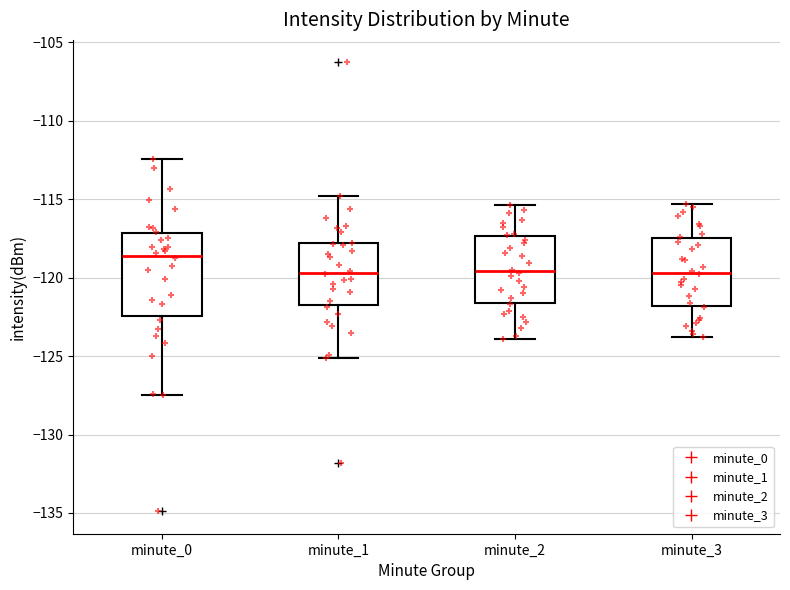

Where is the lower edge of the box for minute_0 on the y-axis? The values are not printed on the chart, so give them approximately, as read against the axis.

-122.5